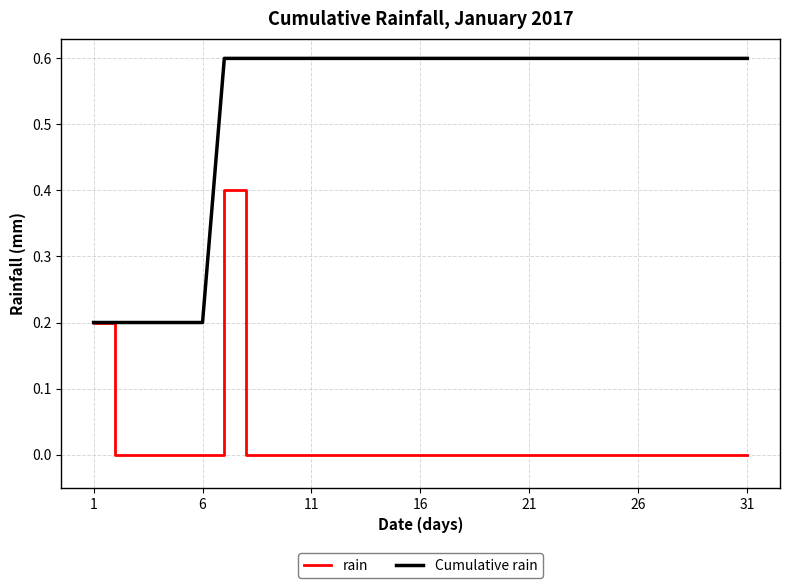

Which series has the largest total across all categories?

Cumulative rain